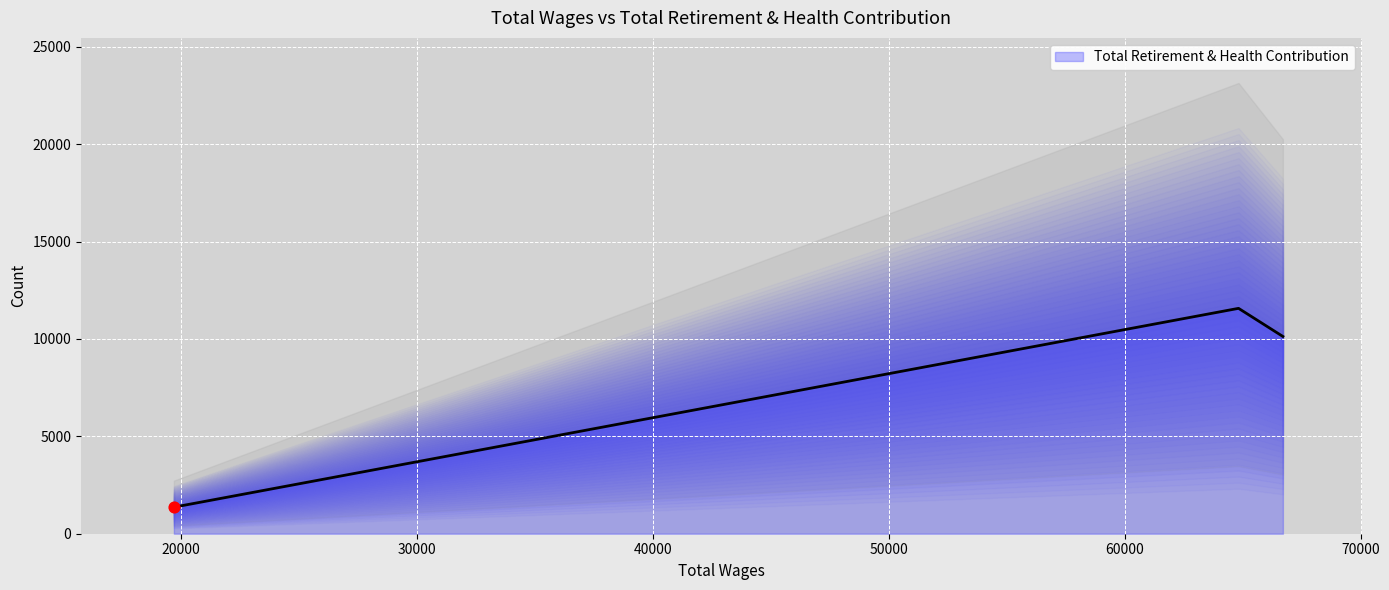

What is the change in value from 66708.0 to 19686.0?

-8763